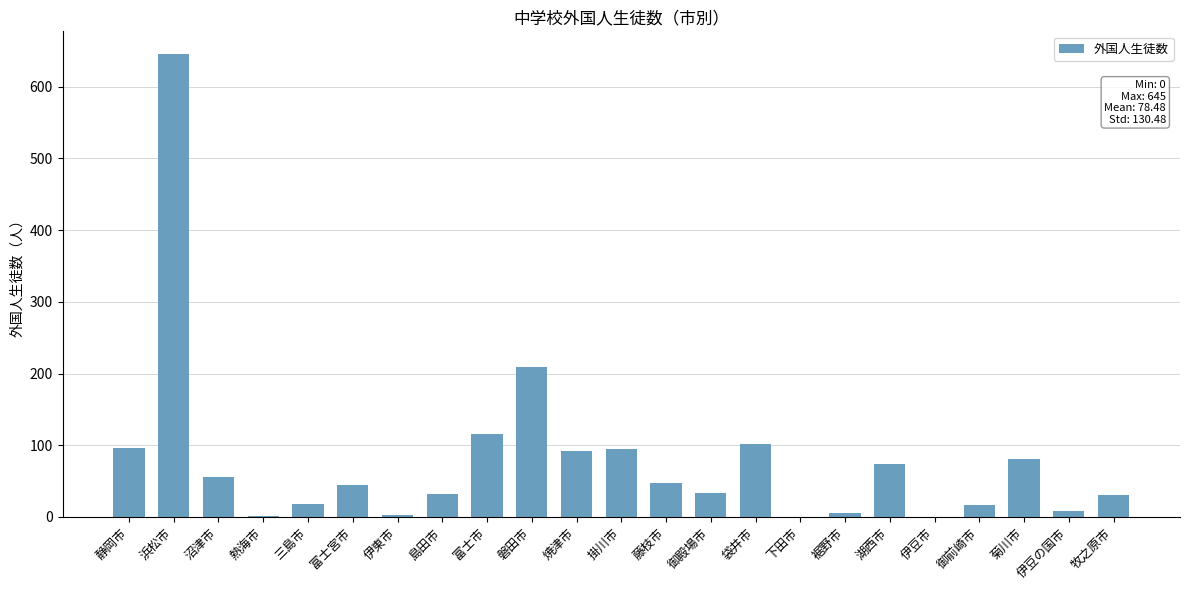

What is the greatest value displayed?

645